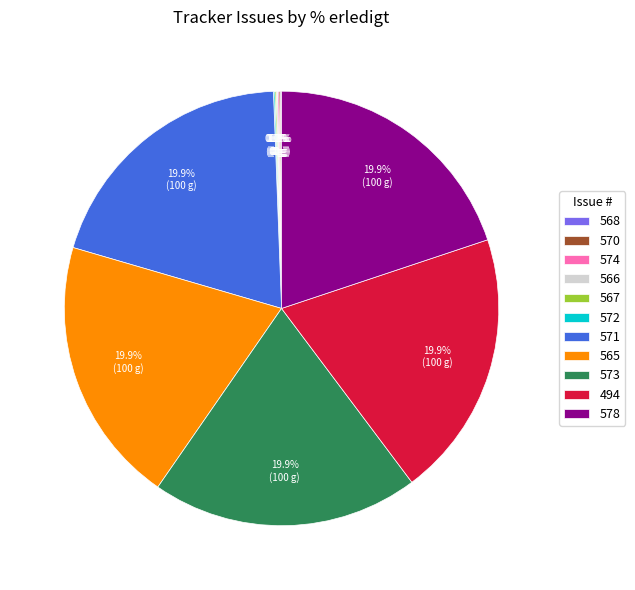

What percentage is NOT represented by 573?

80.0%